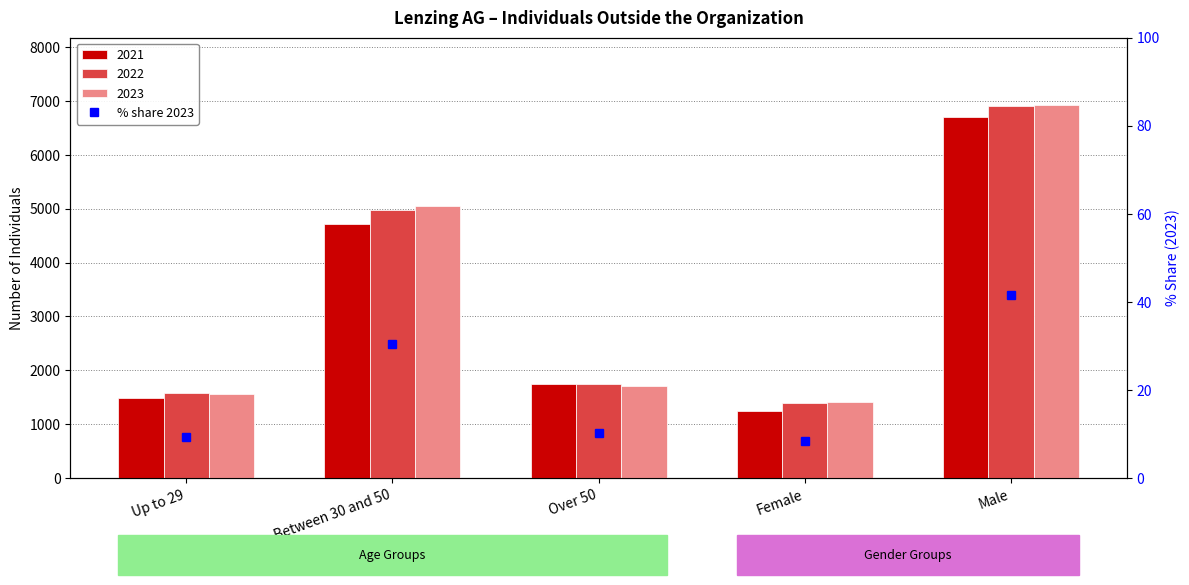

What is the label of the 1st bar from the left?

Up to 29